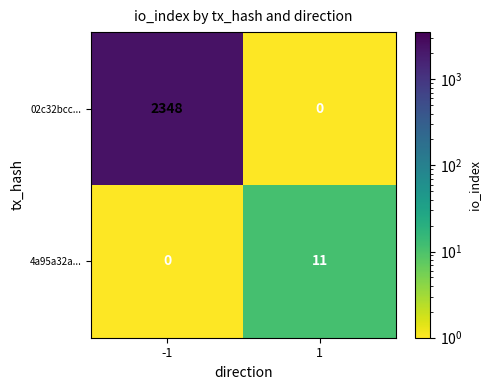

What is the spread (max minus min) of values at 1?

11